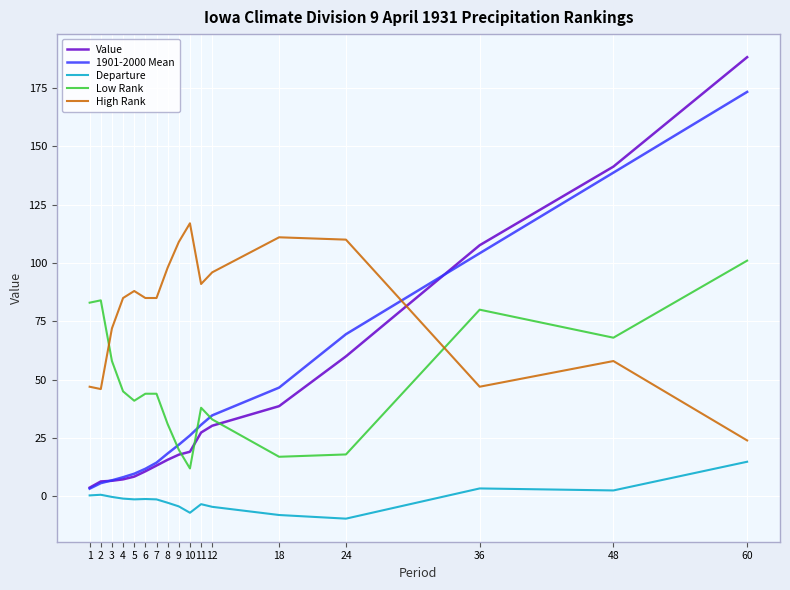

What is the greatest value displayed?

188.1